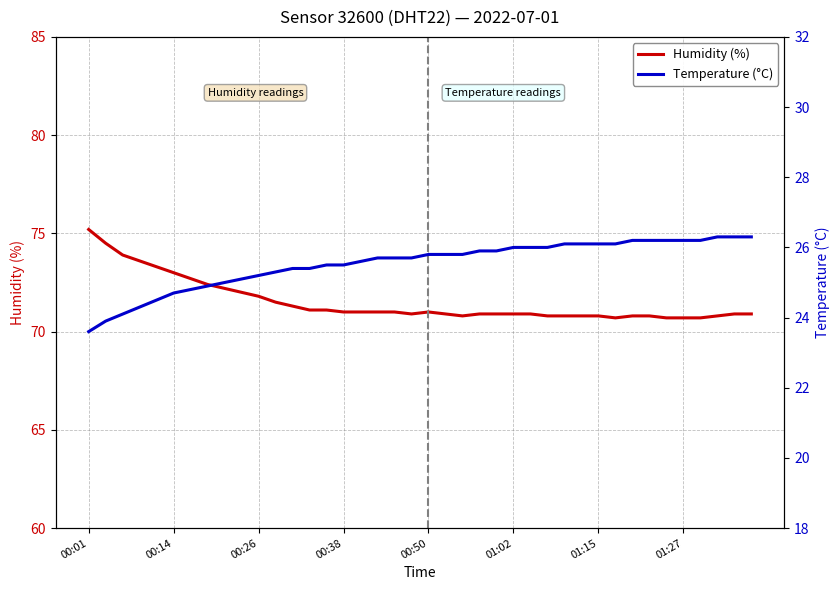

Where is the first local minimum for Humidity (%)?

19